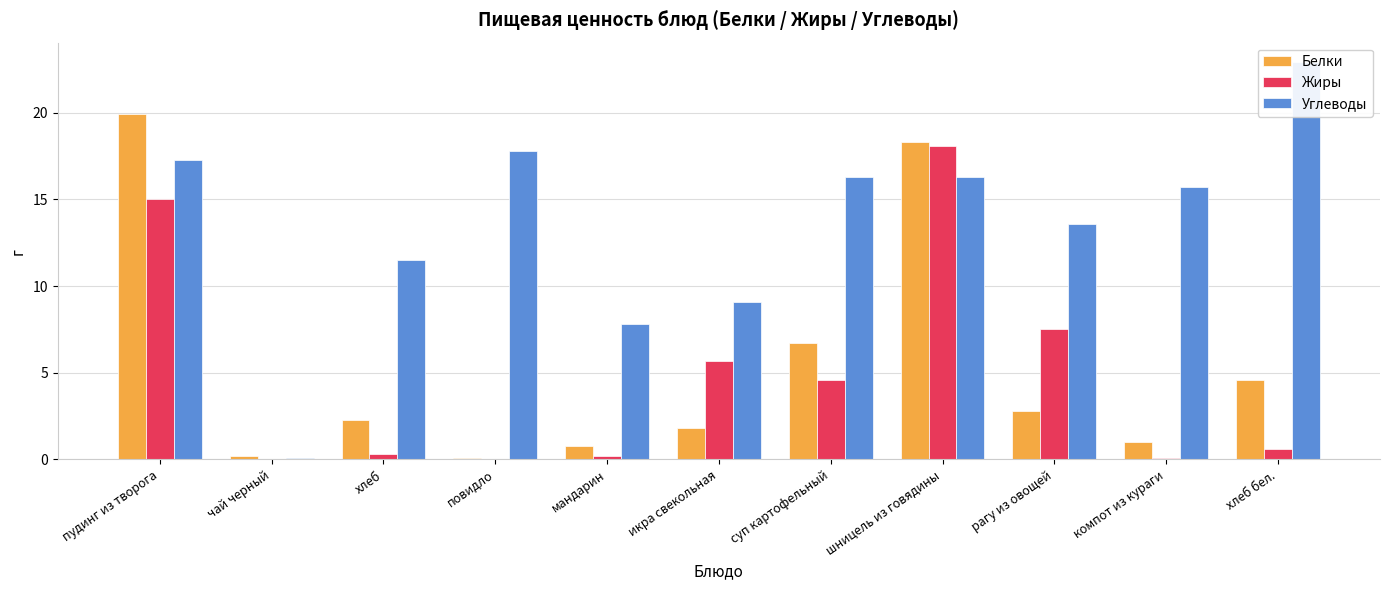

Which has a higher value, компот из кураги or рагу из овощей?

рагу из овощей